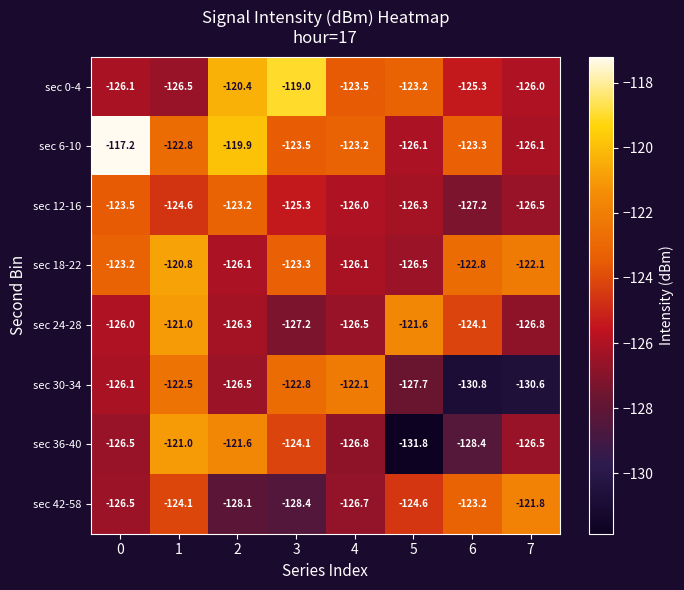

What is the difference between the maximum and minimum values in the sec 18-22 series?

5.7